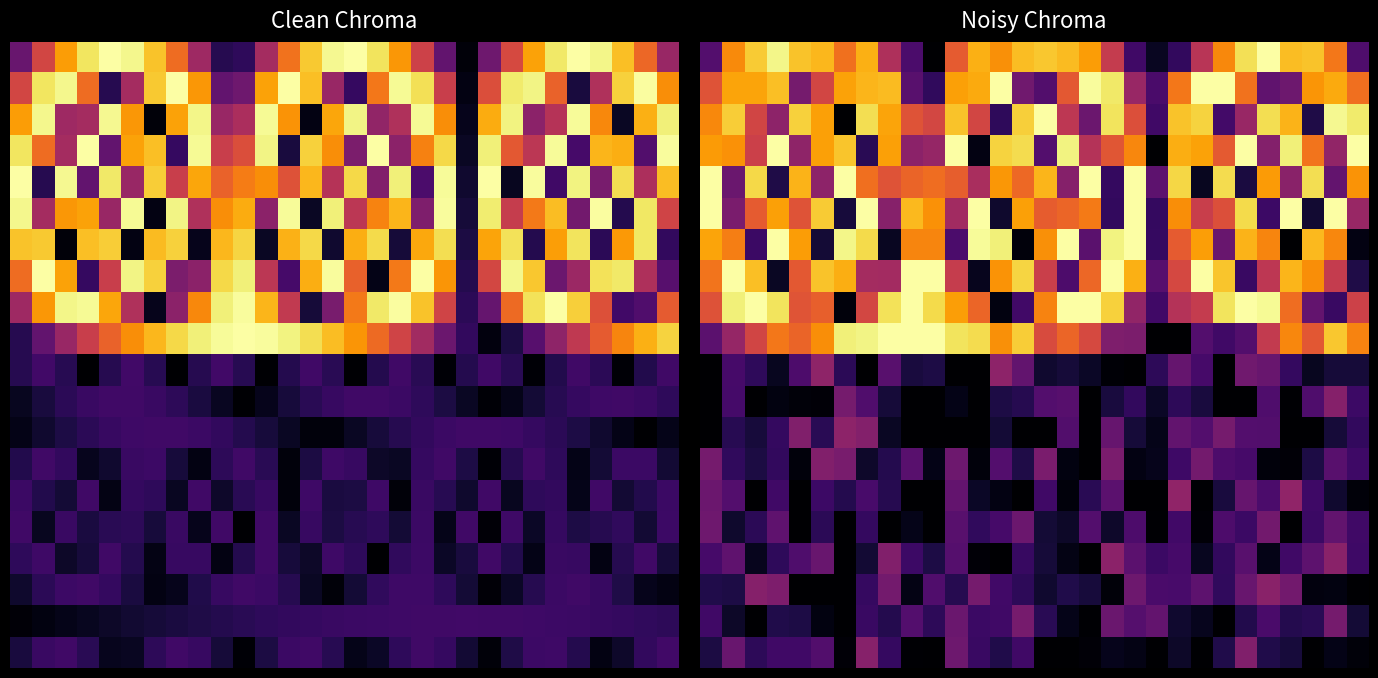

What is the difference between the highest and lowest values at 5?

26.3